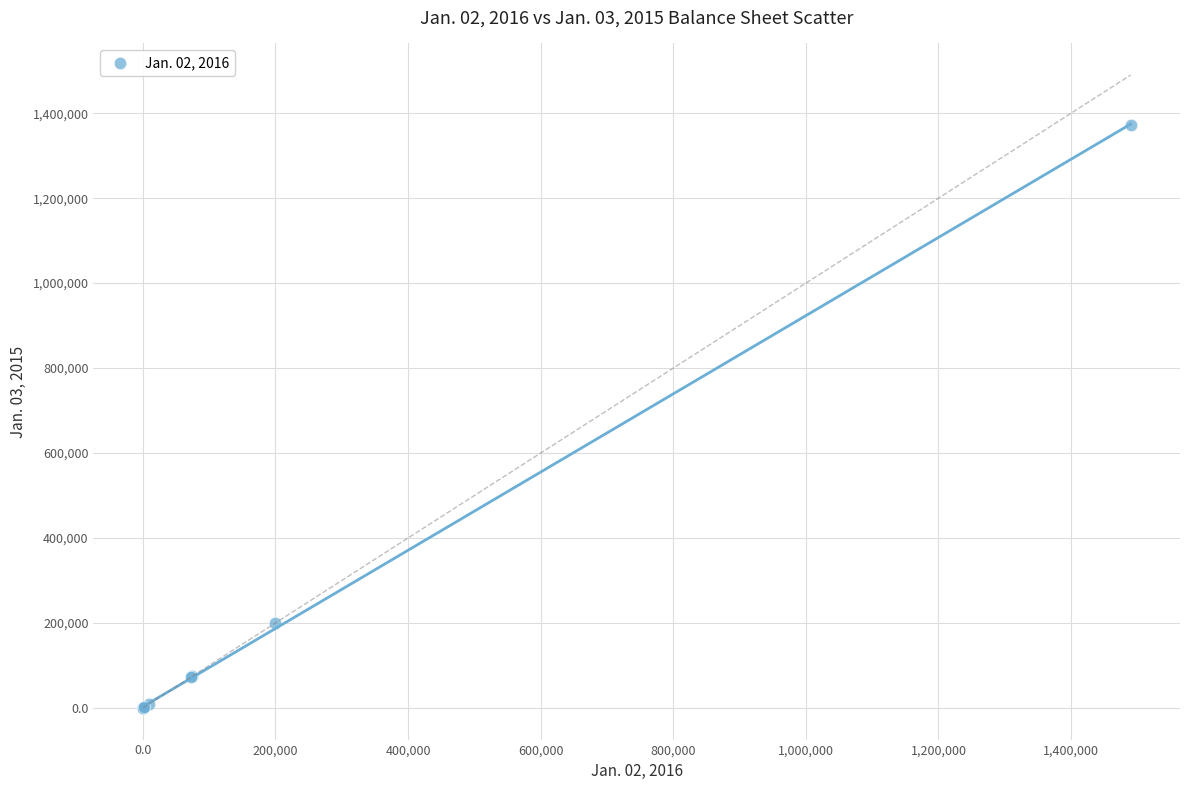

What Y value in the scatter plot is closest to 686179?

200000.0